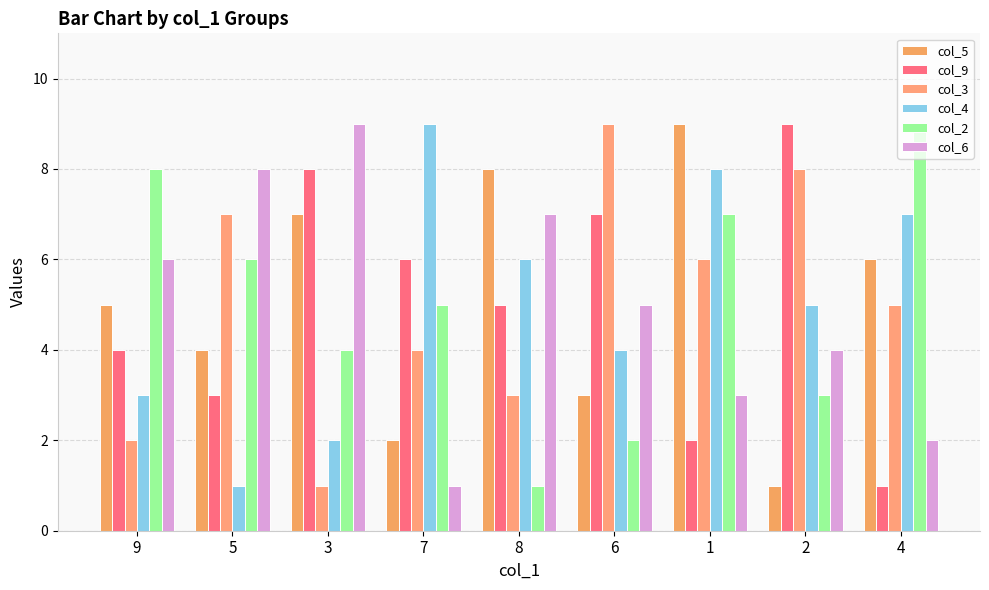

What is the difference between the maximum and minimum values in the col_5 series?

8